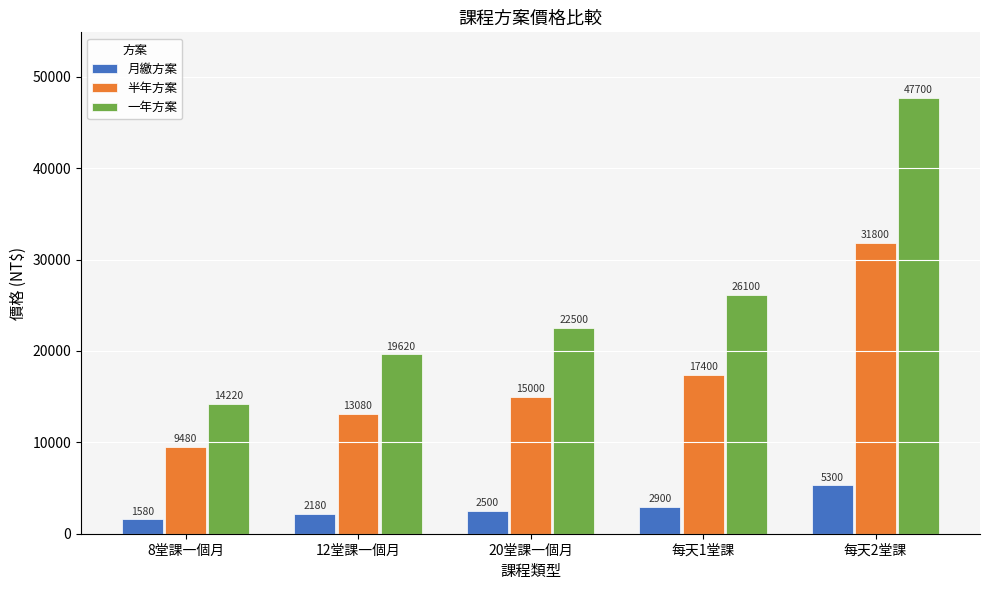

Reading left to right, list all the values displayed in this chart.

月繳方案: 1580	2180	2500	2900	5300
半年方案: 9480	13080	15000	17400	31800
一年方案: 14220	19620	22500	26100	47700